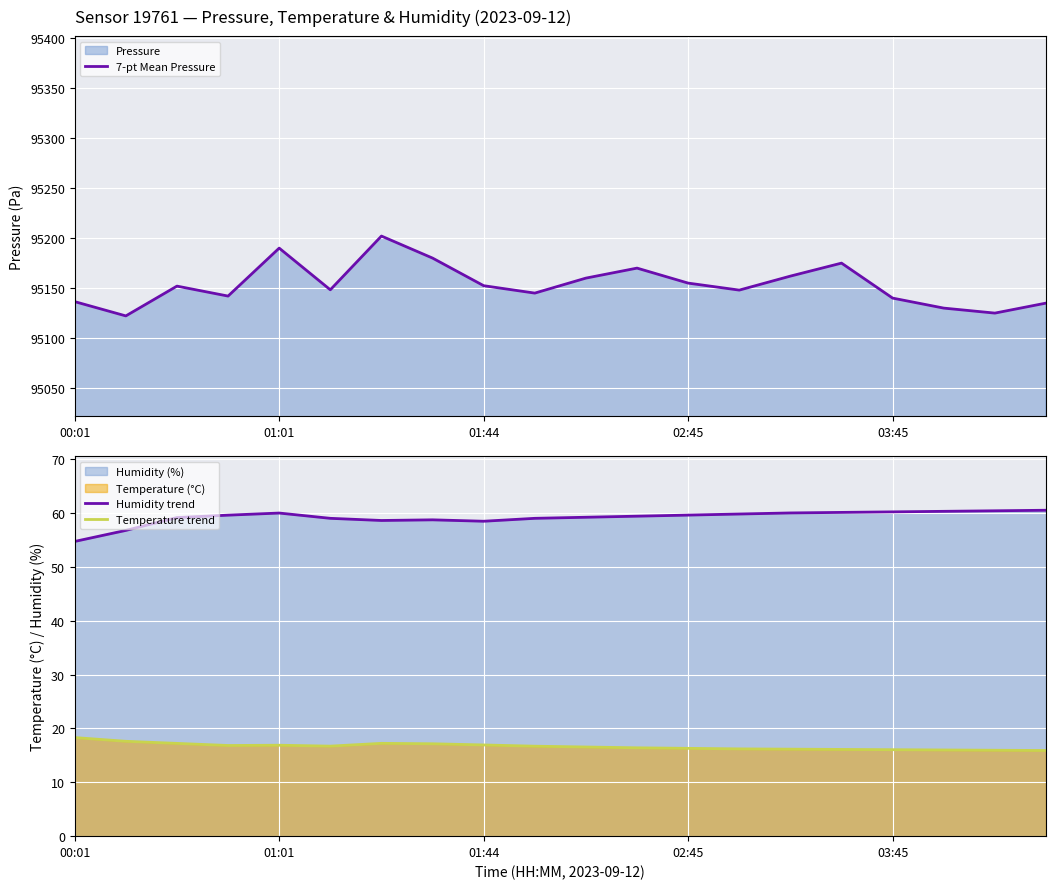

How many interior local peaks does the Temperature trend series have?

2